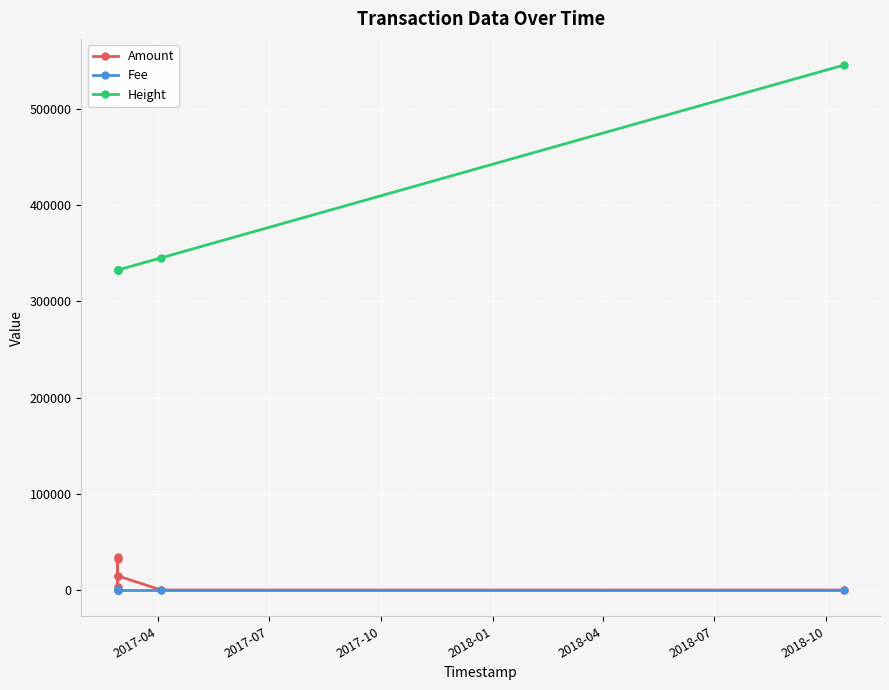

Between 2017-10 and 2018-10, which series saw the biggest shift?

Height